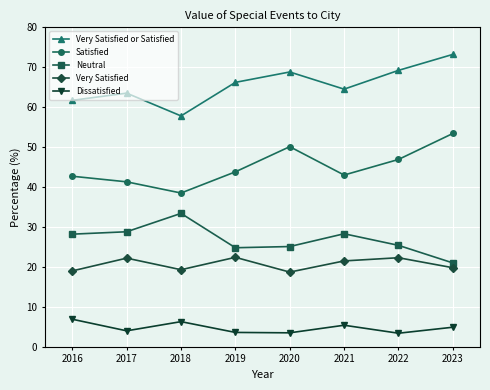

List the series in order of their peak value, lowest first.

Dissatisfied, Very Satisfied, Neutral, Satisfied, Very Satisfied or Satisfied